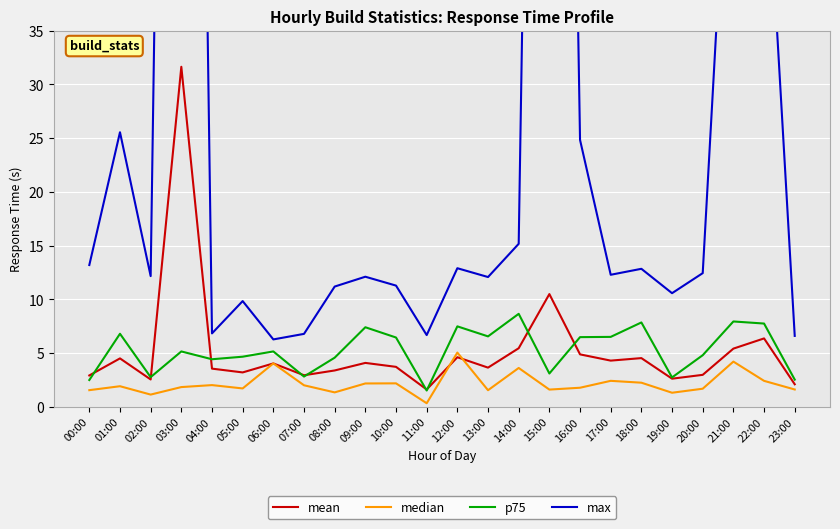

List the series in order of their peak value, lowest first.

median, p75, mean, max